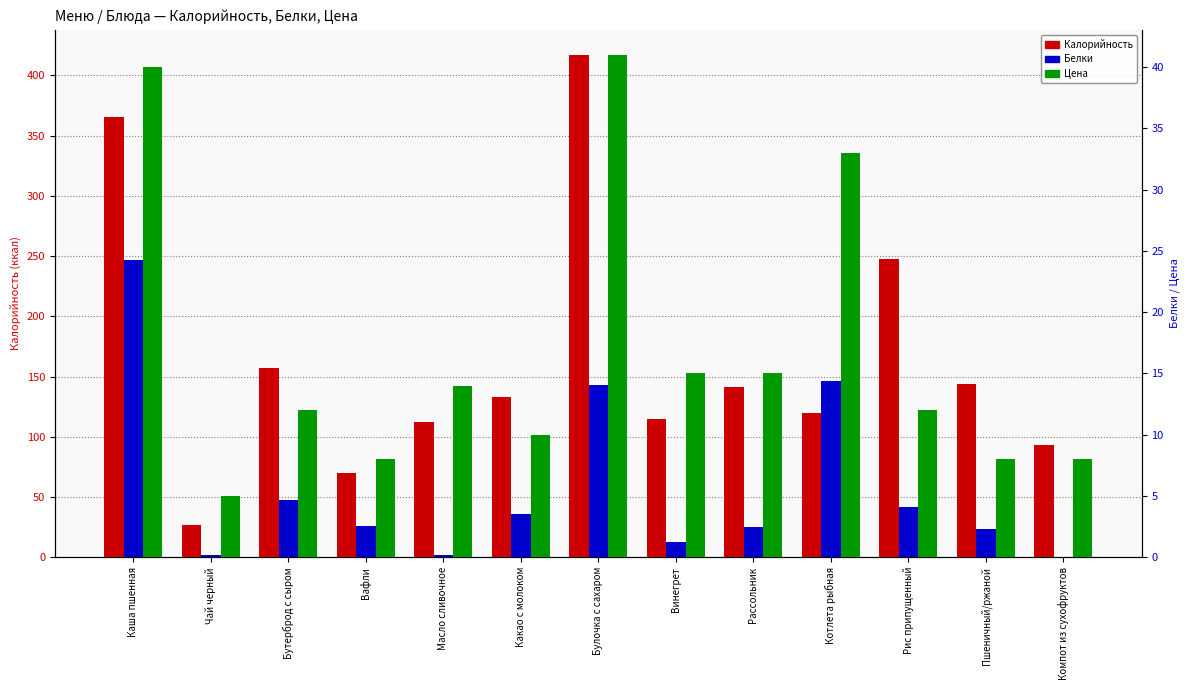

What is the sum of the Белки values at Рис припущенный and Винегрет?

5.4